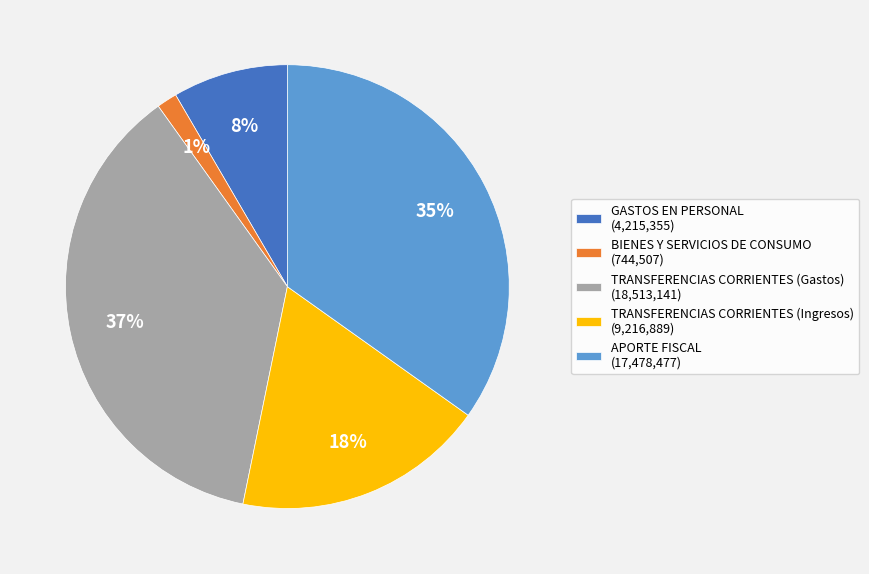

True or false: BIENES Y SERVICIOS DE CONSUMO accounts for 13% of the total.

False